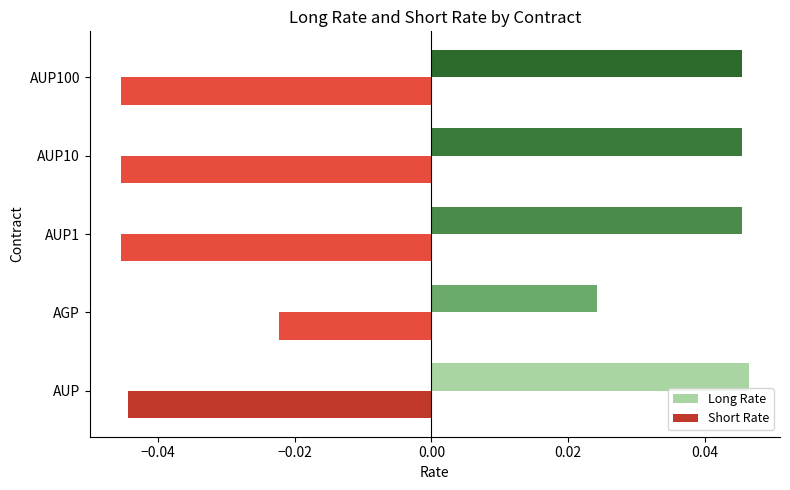

The Long Rate series shows 0.1 at AUP1. True or false?

False